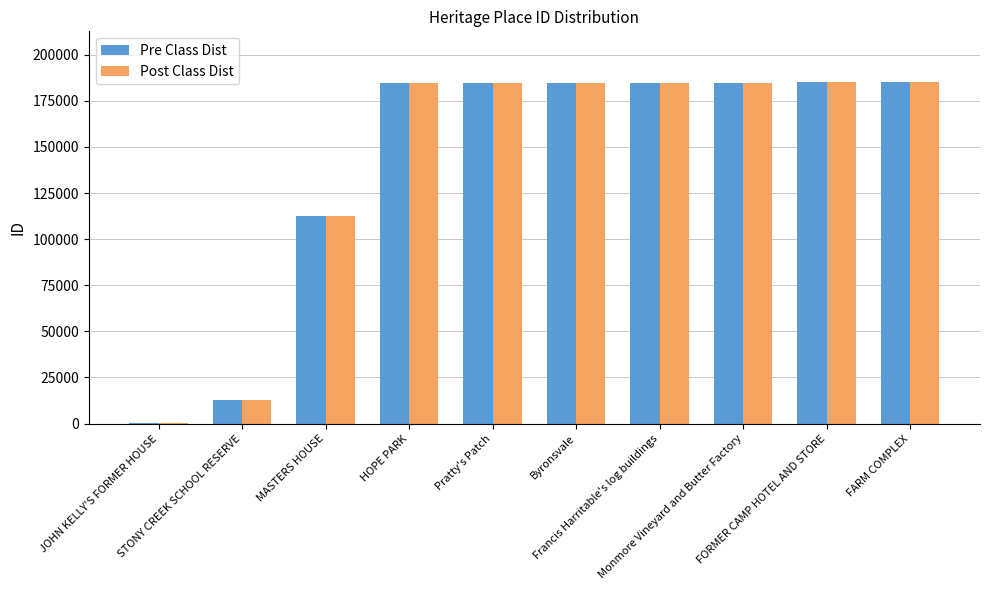

How many categories are shown in the chart?

10